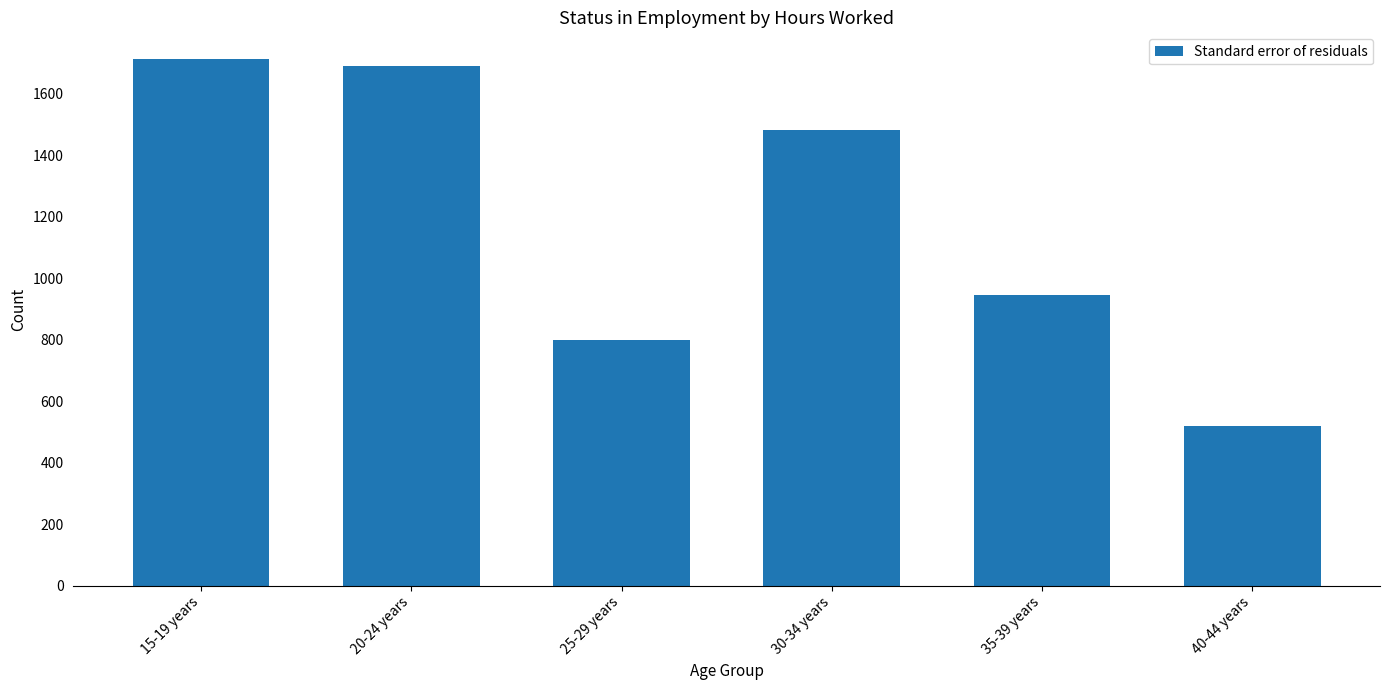

What is the sum of all values?

7150